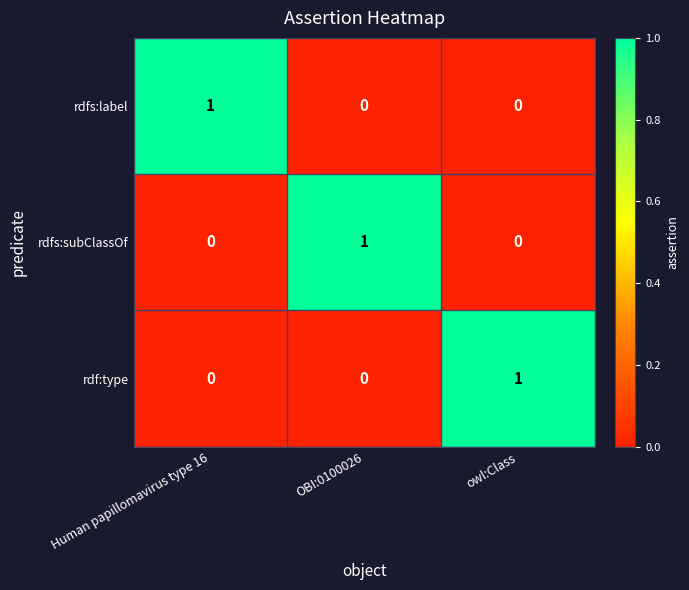

At how many categories does at least one series exceed 0?

3